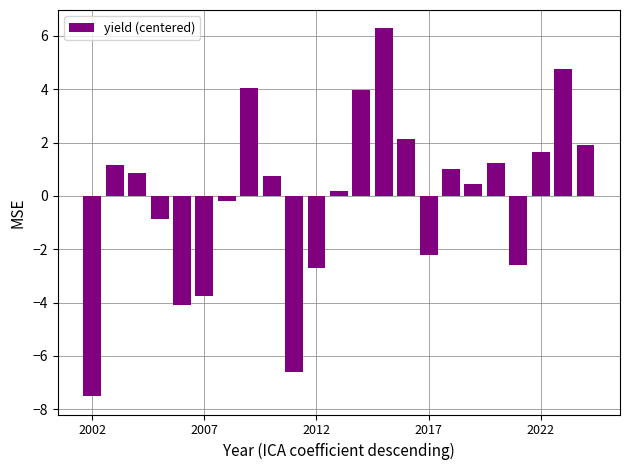

What is the difference between the second highest and minimum values?

12.3